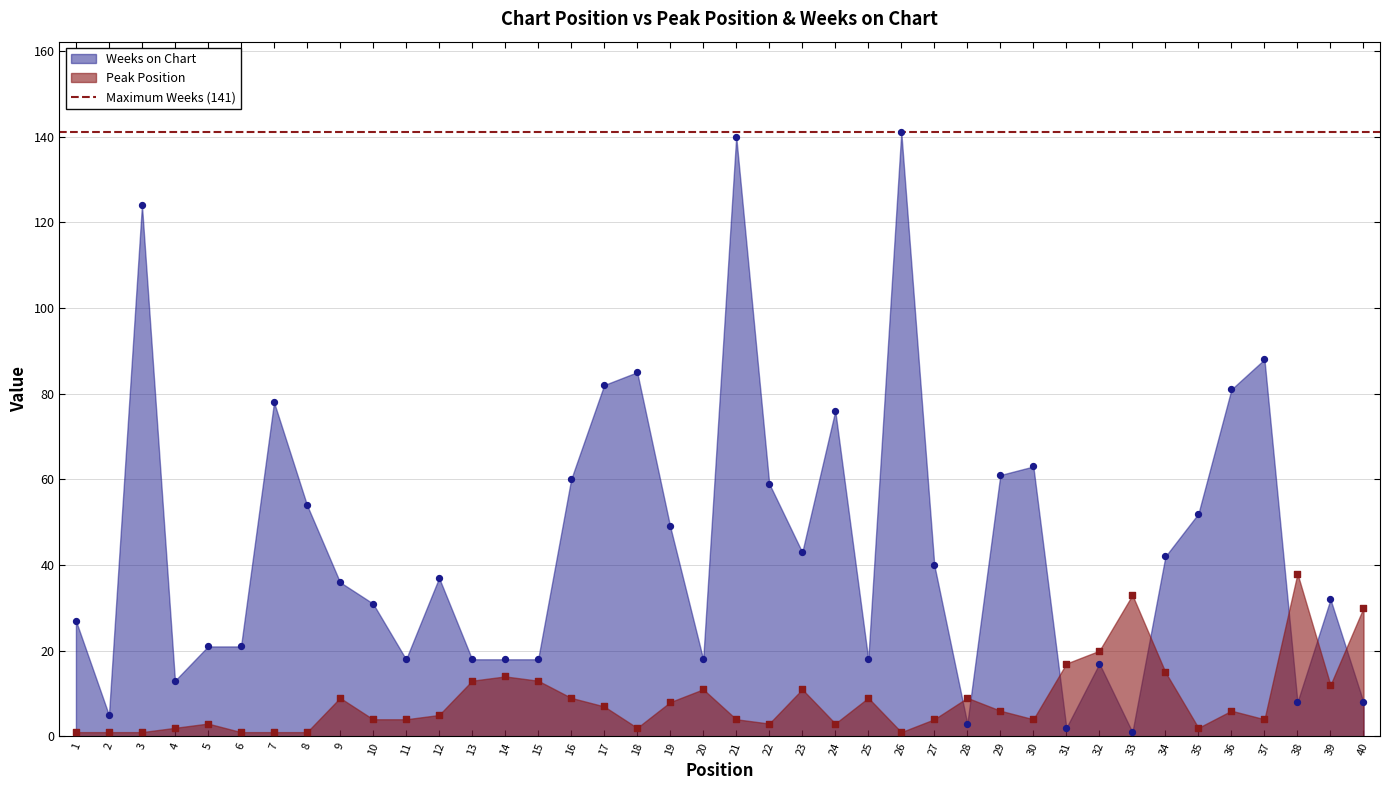

Which series has the largest Y range (max minus min)?

Weeks on Chart